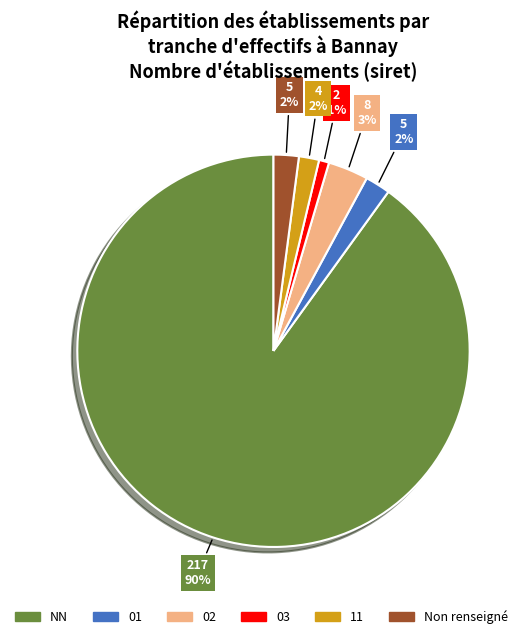

Is there a majority slice in this chart?

Yes